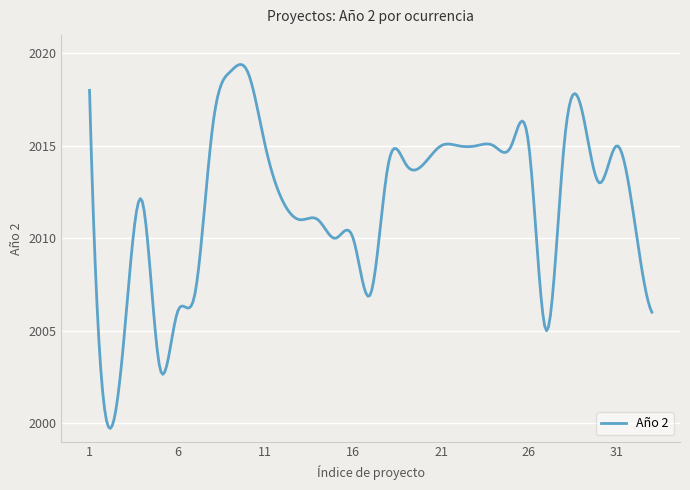

What is the smallest value displayed?

1999.7